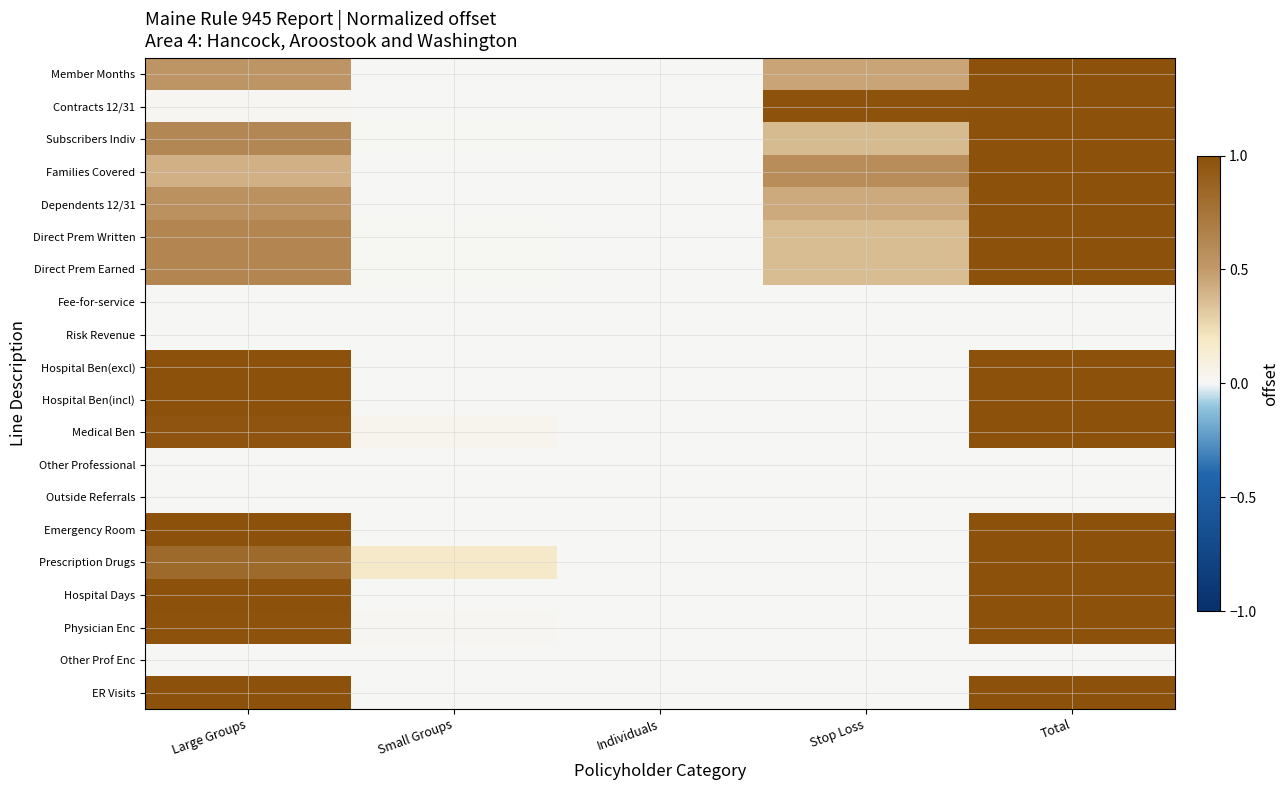

What is the total value across all series at Stop Loss?

3.5